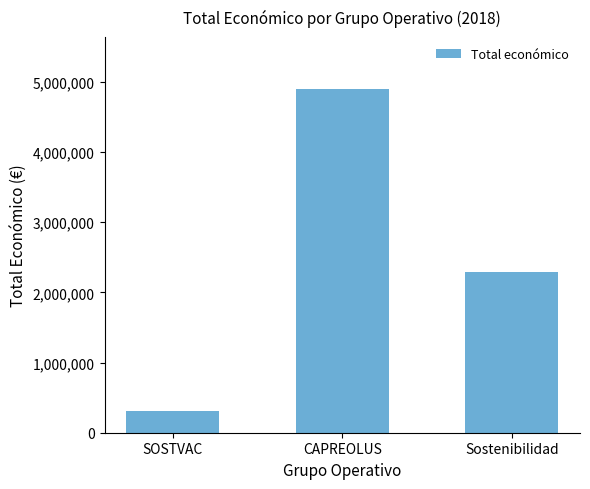

List the labels in order of value, largest first.

CAPREOLUS, Sostenibilidad, SOSTVAC